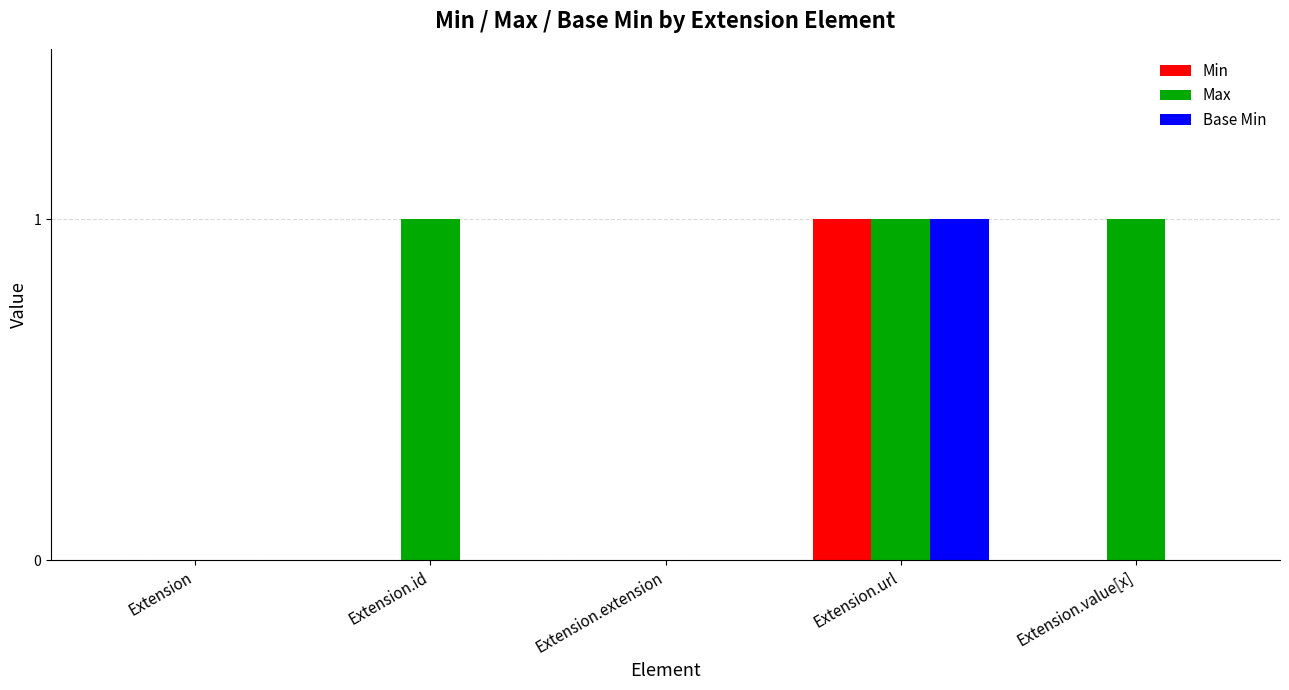

The Max series shows 1 at Extension.extension. True or false?

False